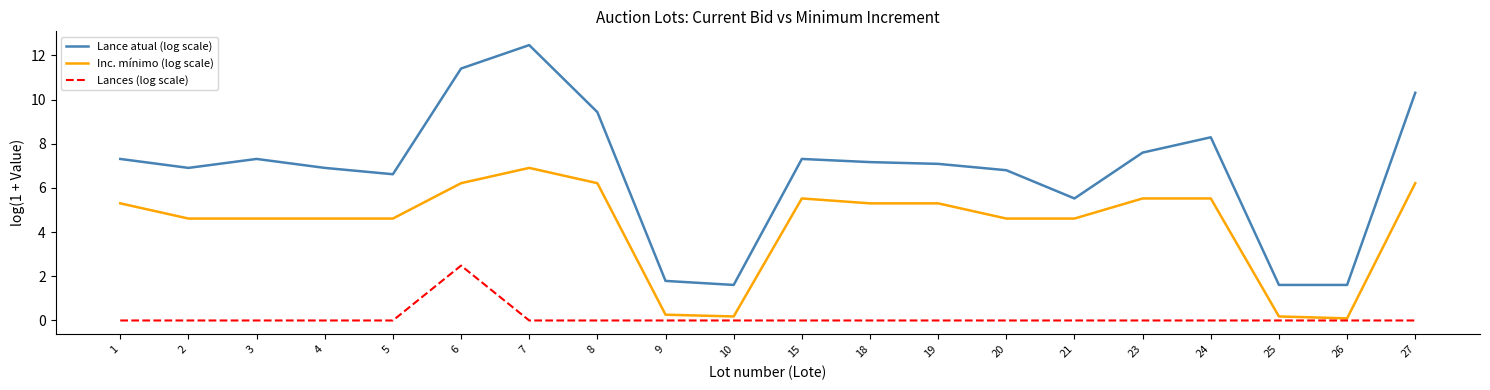

What is the minimum value for Lance atual (log scale)?

1.6